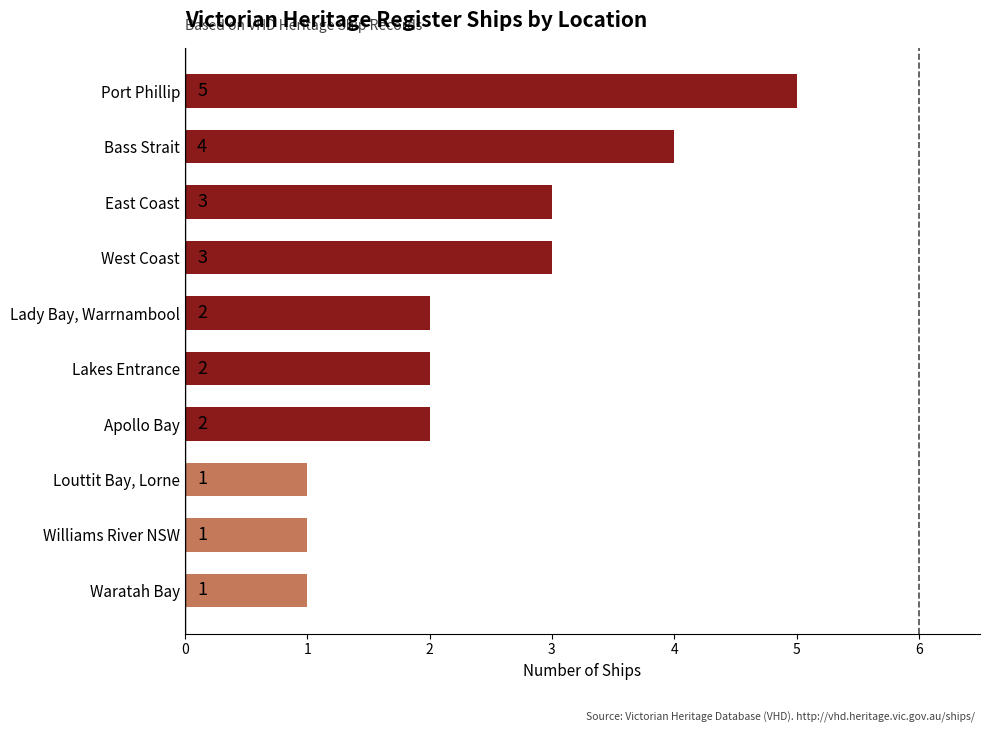

True or false: the data shows 1 at East Coast.

False